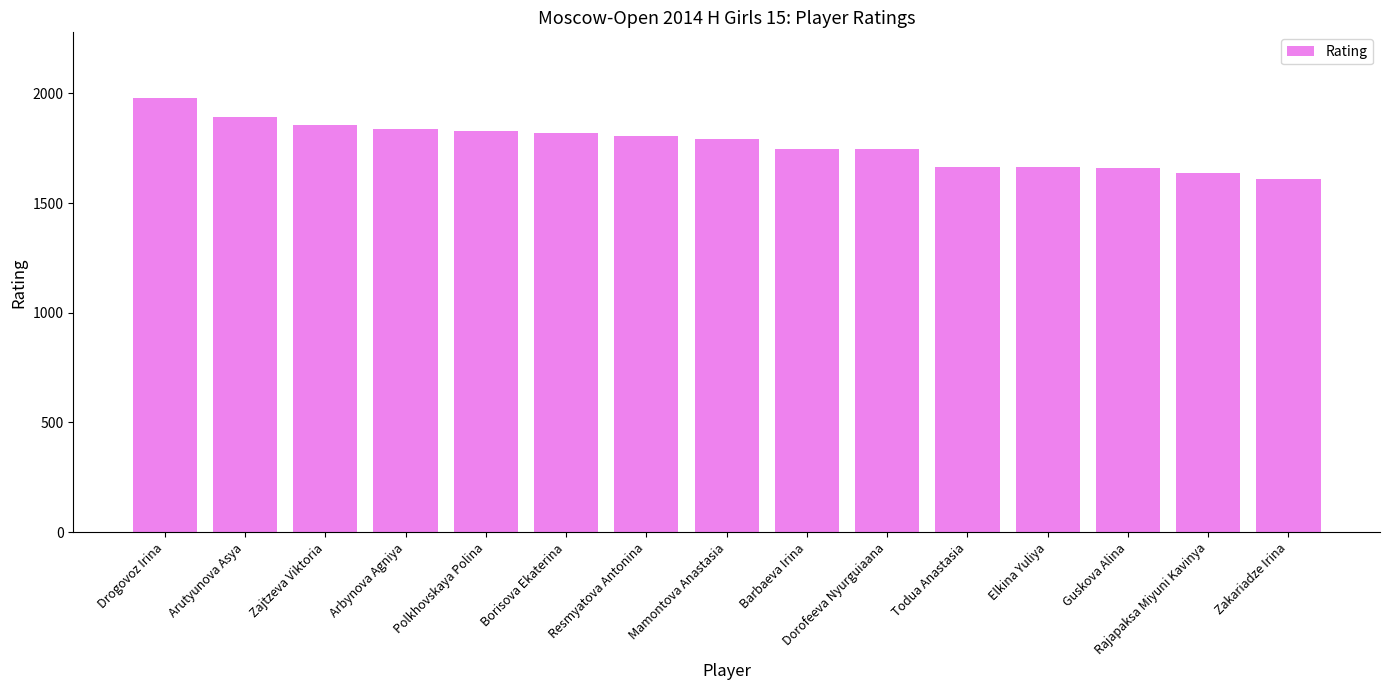

What is the label of the 2nd bar from the left?

Arutyunova Asya